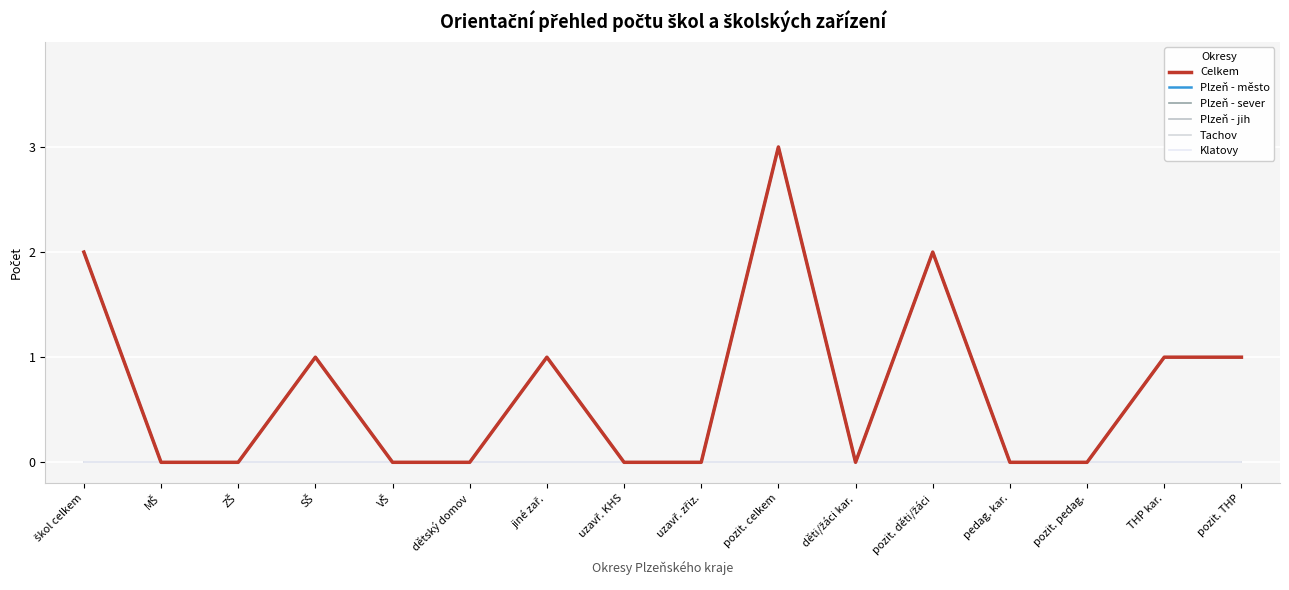

True or false: Plzeň - sever and Klatovy cross at least once.

False